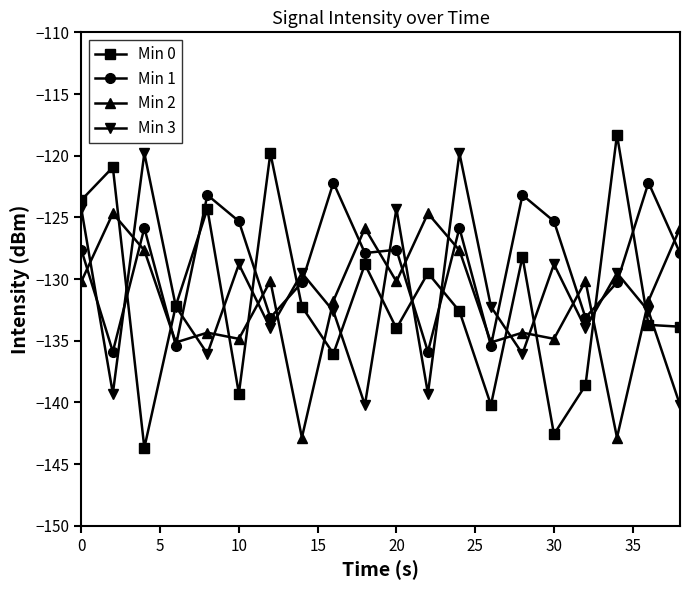

True or false: Min 1 and Min 0 intersect in this chart.

True